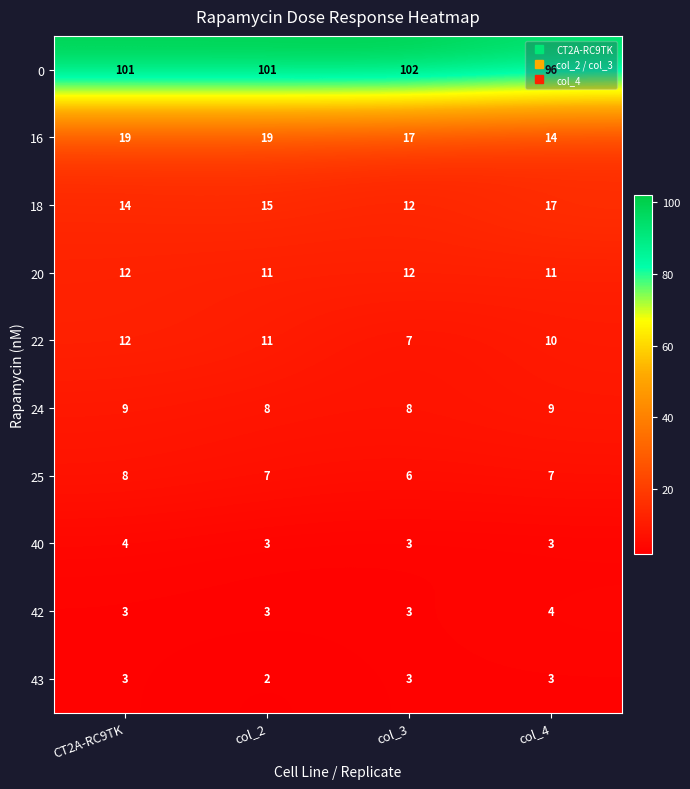

What is the difference between the highest and lowest values at col_4?

93